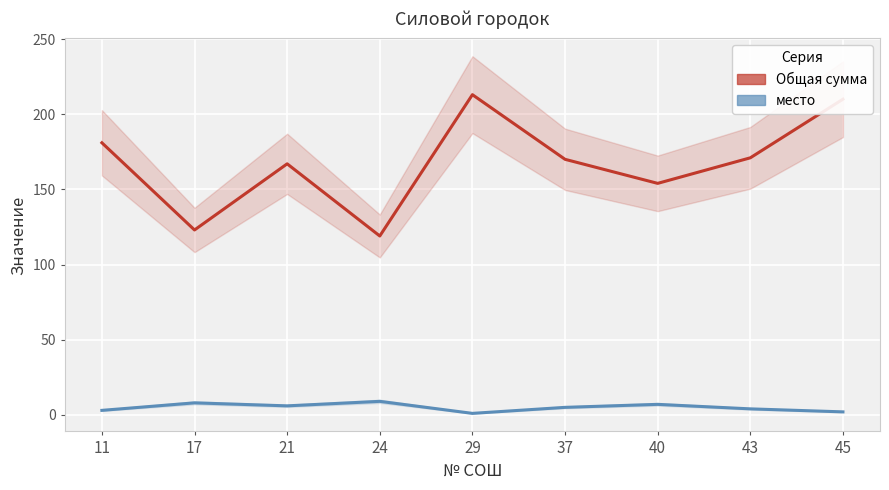

Between 17 and 37, which is larger?

37